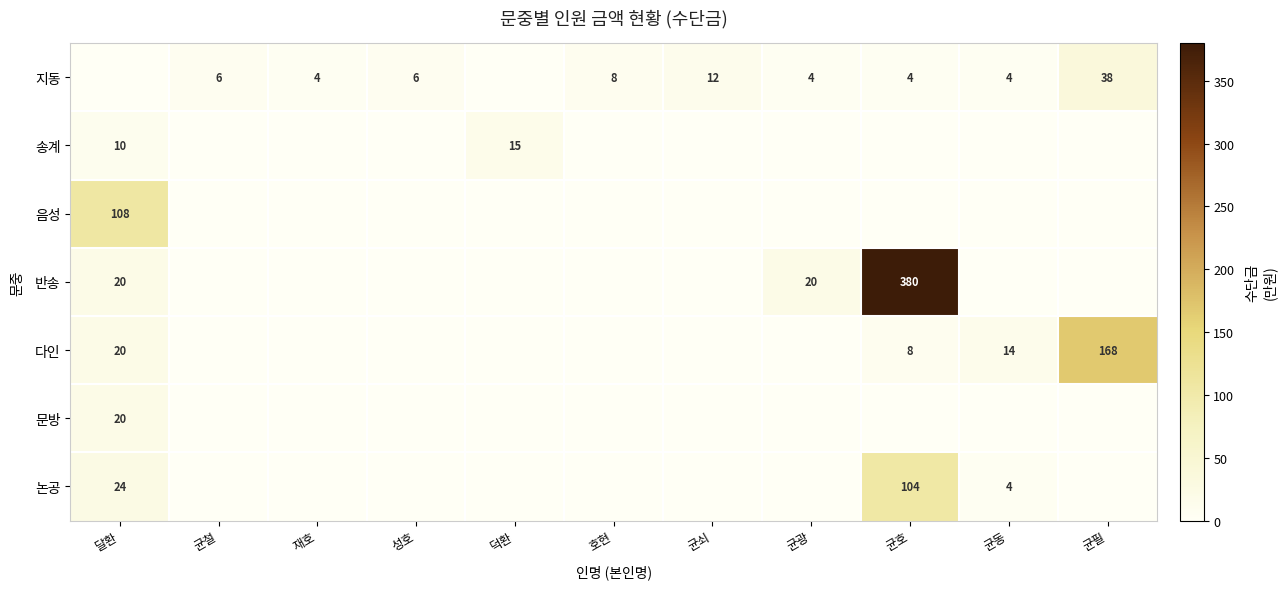

What is the difference between the 반송 values at 달환 and 균호?

360